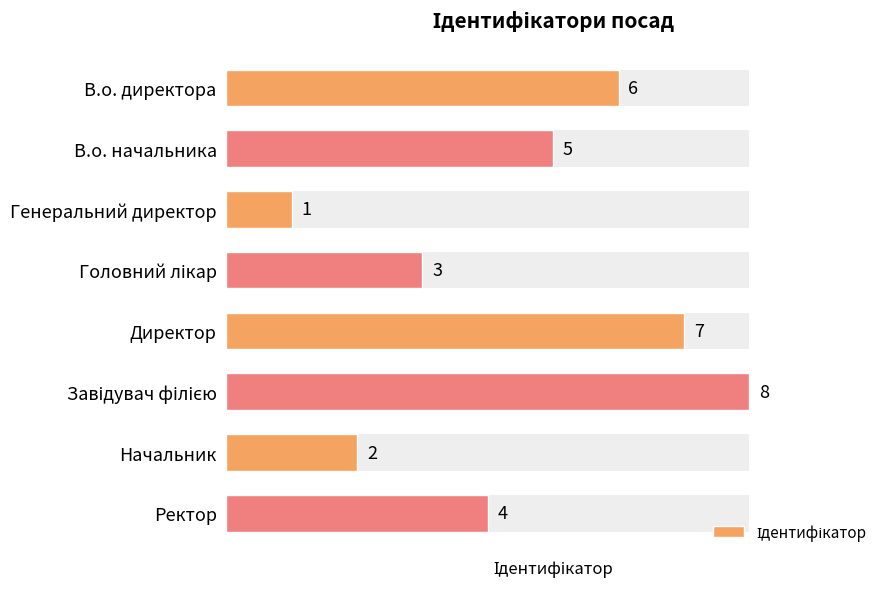

What is the sum of all values?

36